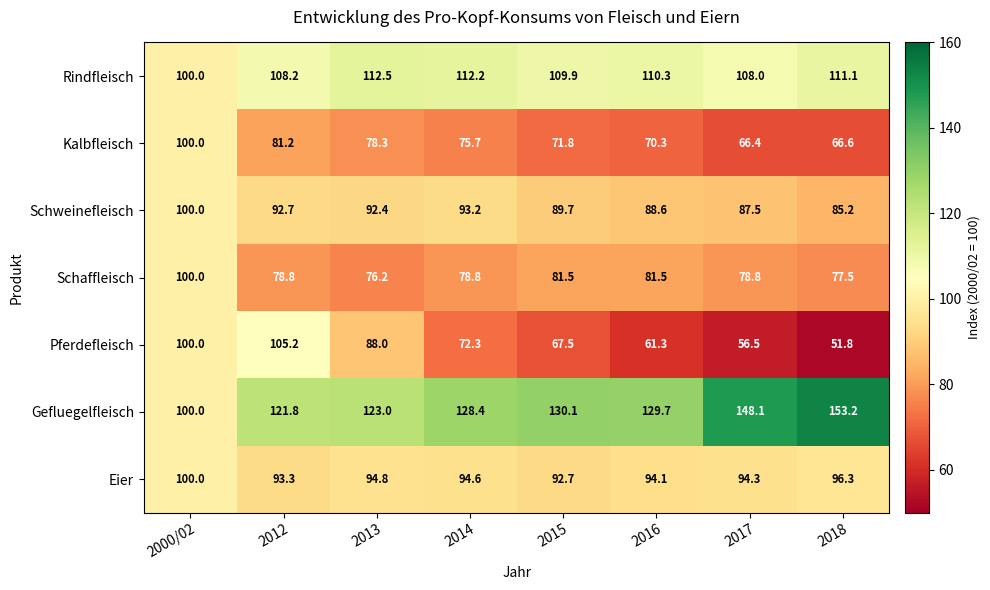

What is the spread (max minus min) of values at 2013?

46.8